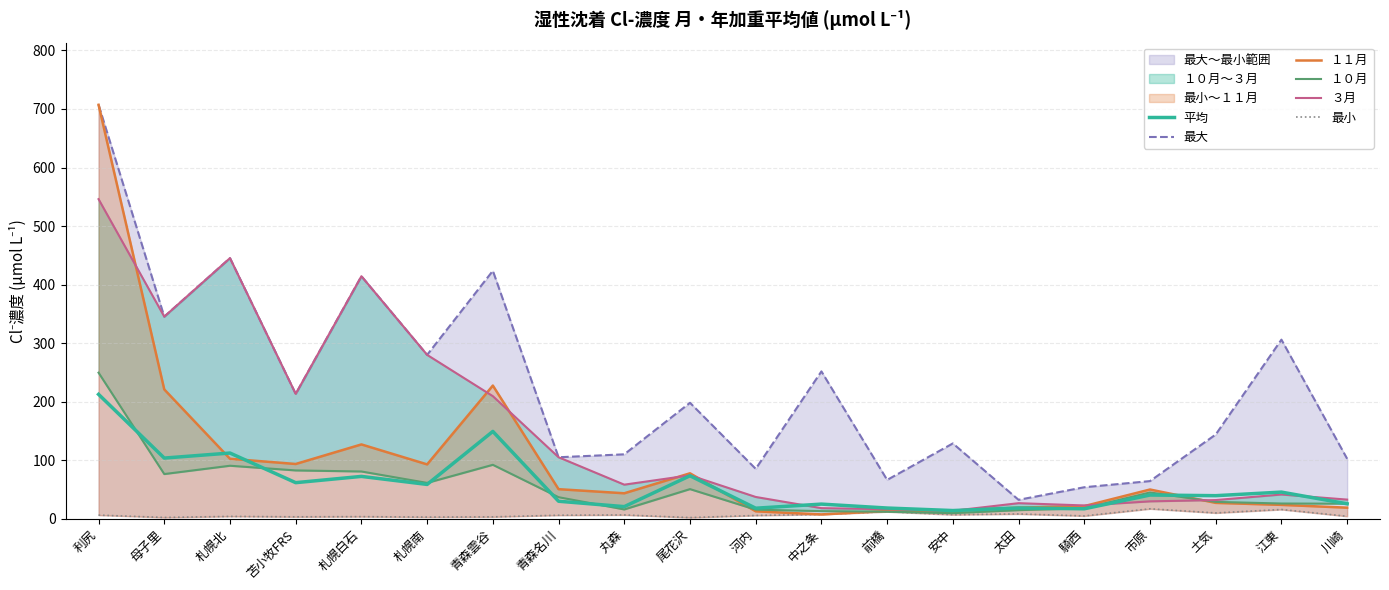

Does the chart display data point markers on the line(s)?

No